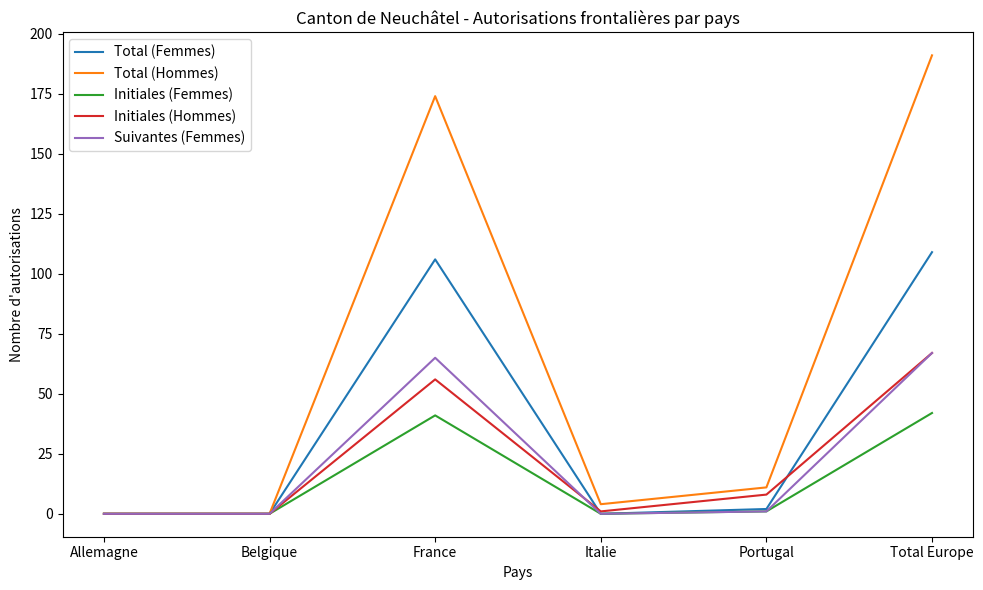

What is the maximum value for Initiales (Hommes)?

67